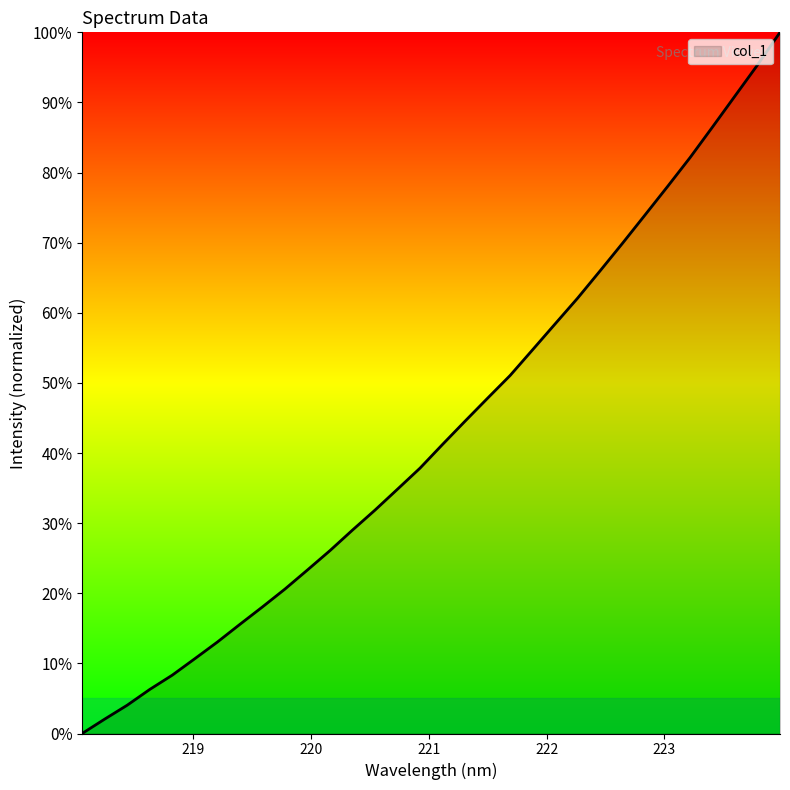

What is the difference between the maximum and minimum values?

100.0